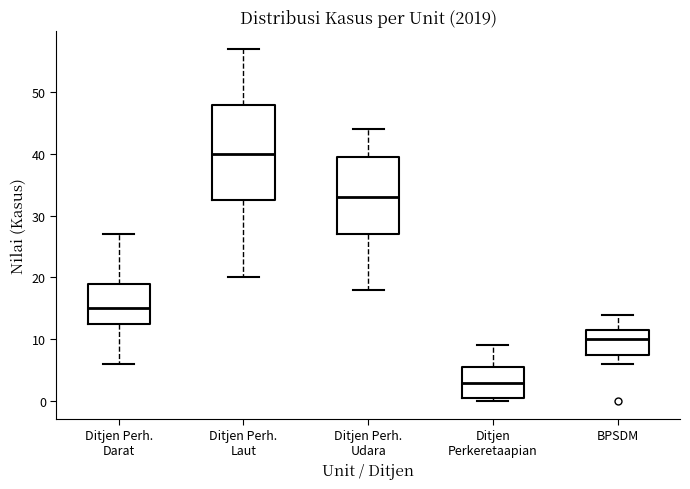

Comparing the boxes themselves (not the whiskers), which one is the tallest?

Ditjen Perh. Laut